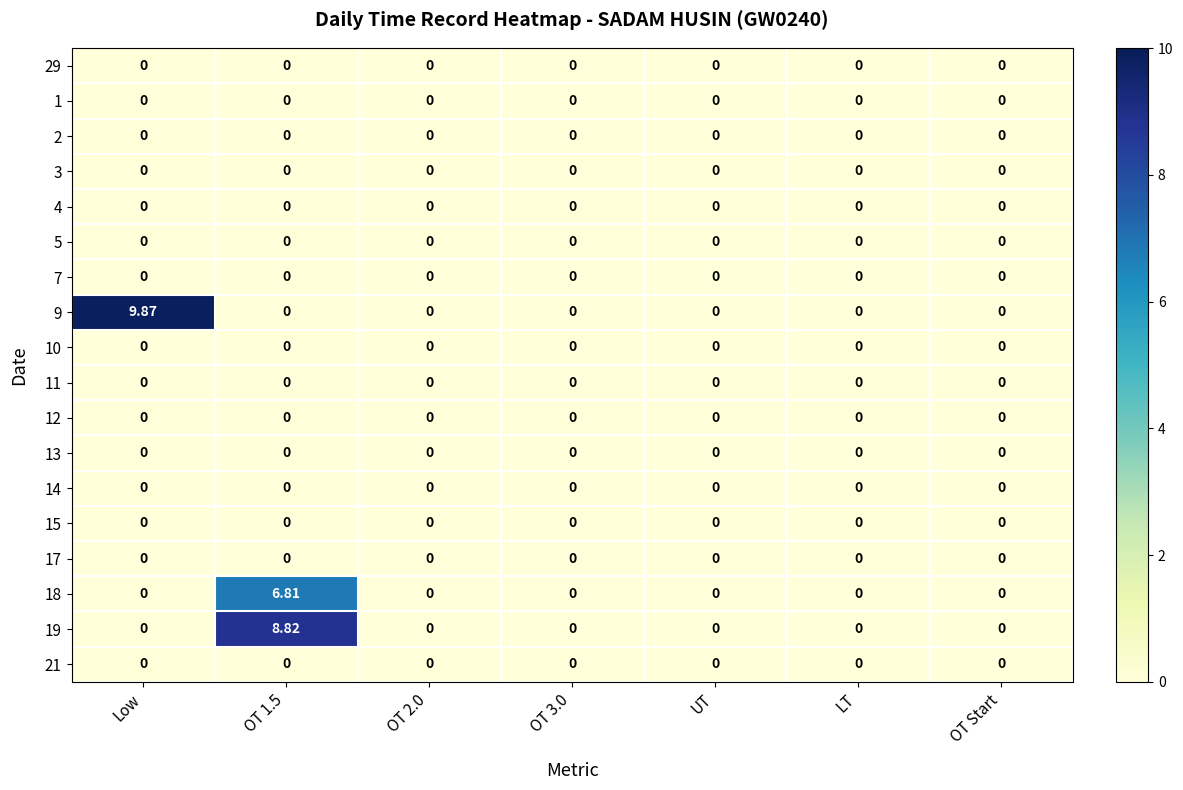

Which label corresponds to the largest value in the chart?

Low